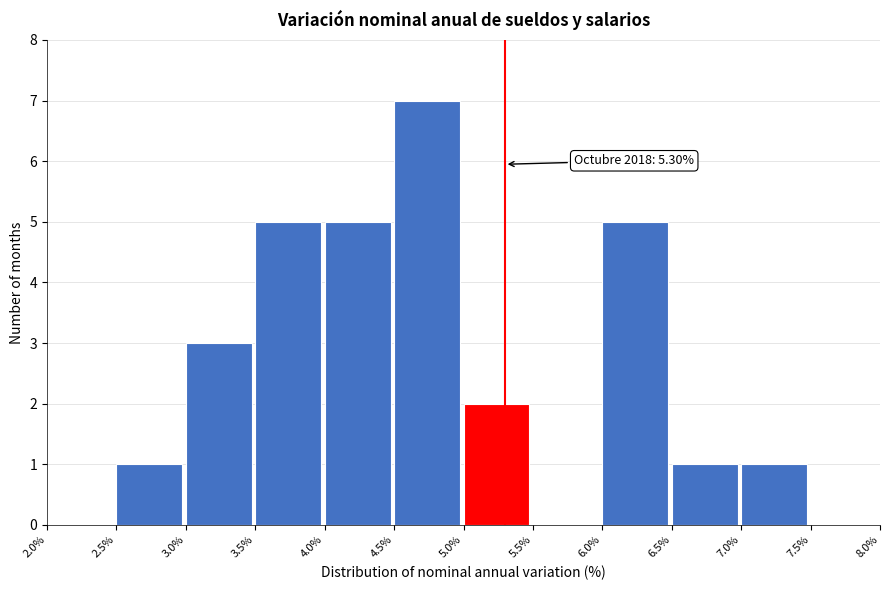

Over which range of the x-axis is the bar tallest?

4.5% to 5.0%